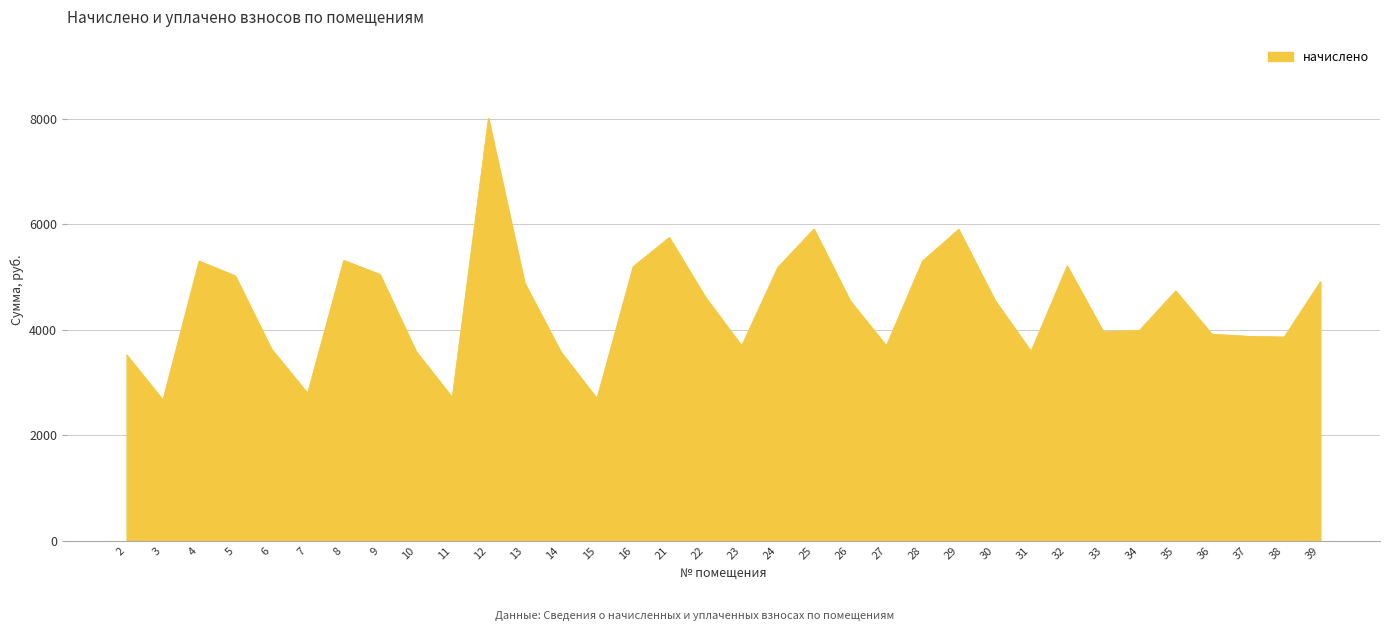

Which has a higher value, 36 or 22?

22